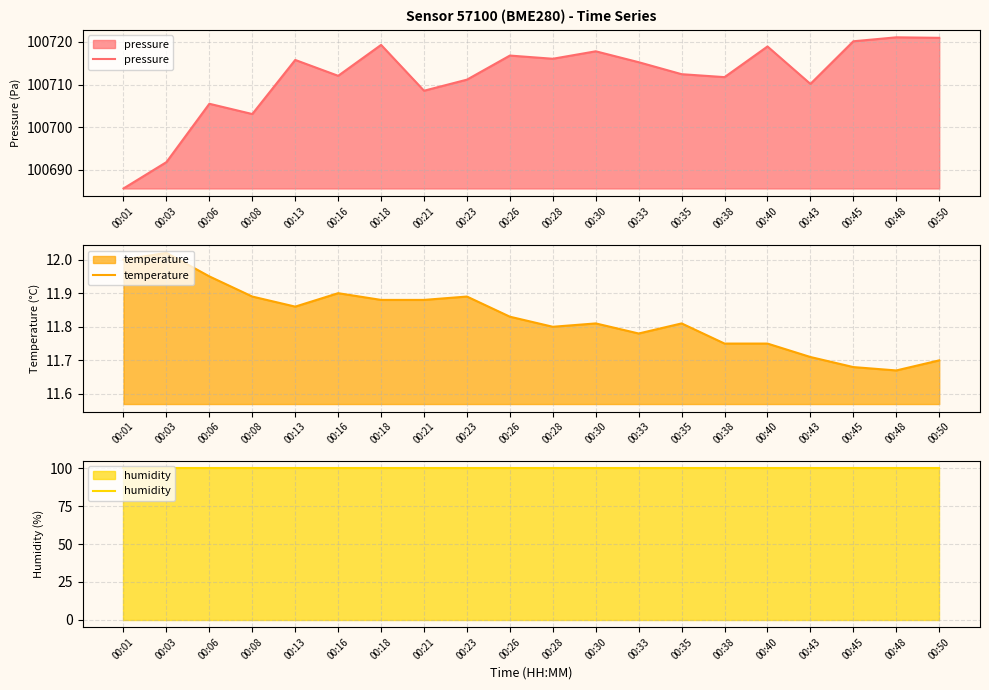

How many lines are shown in the chart?

3